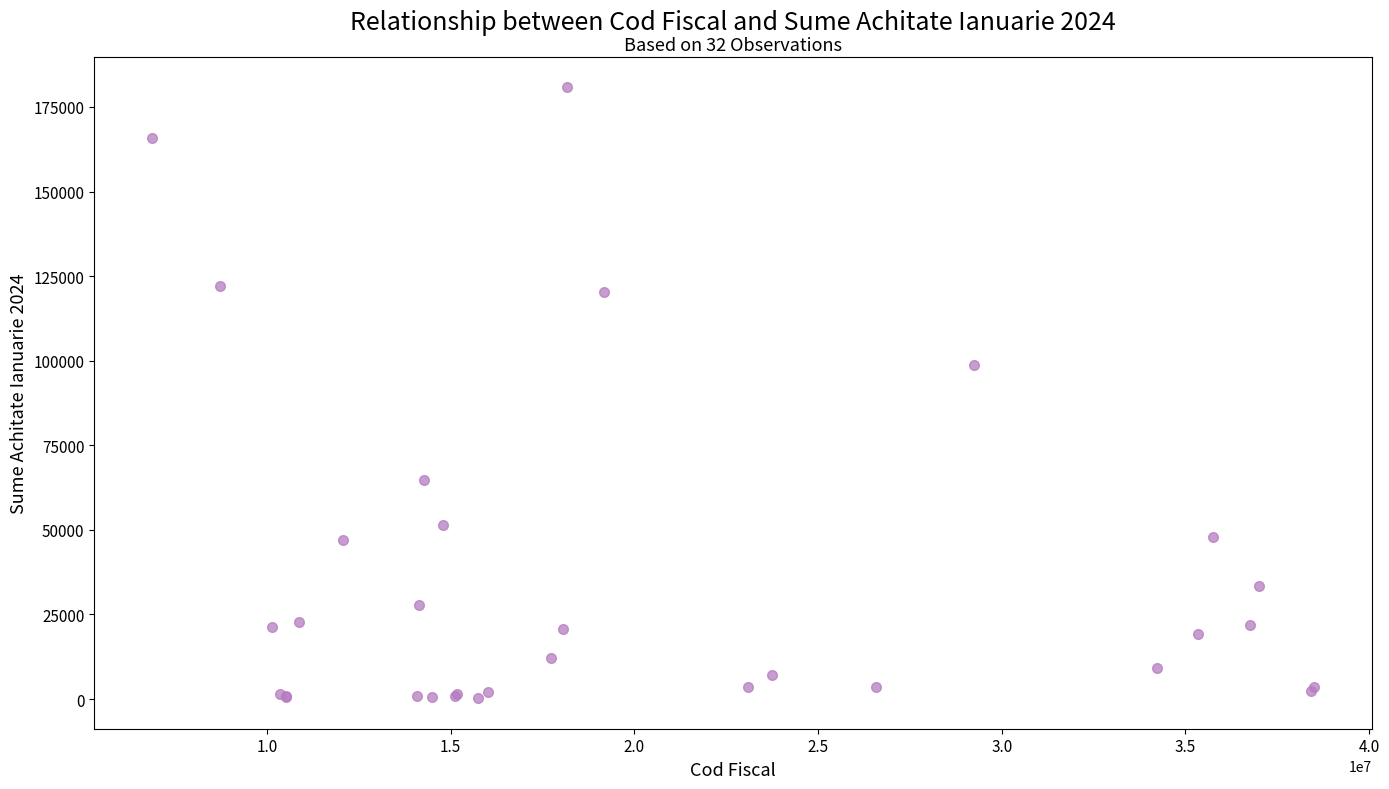

What Y value in the scatter plot is closest to 90525?

98871.1